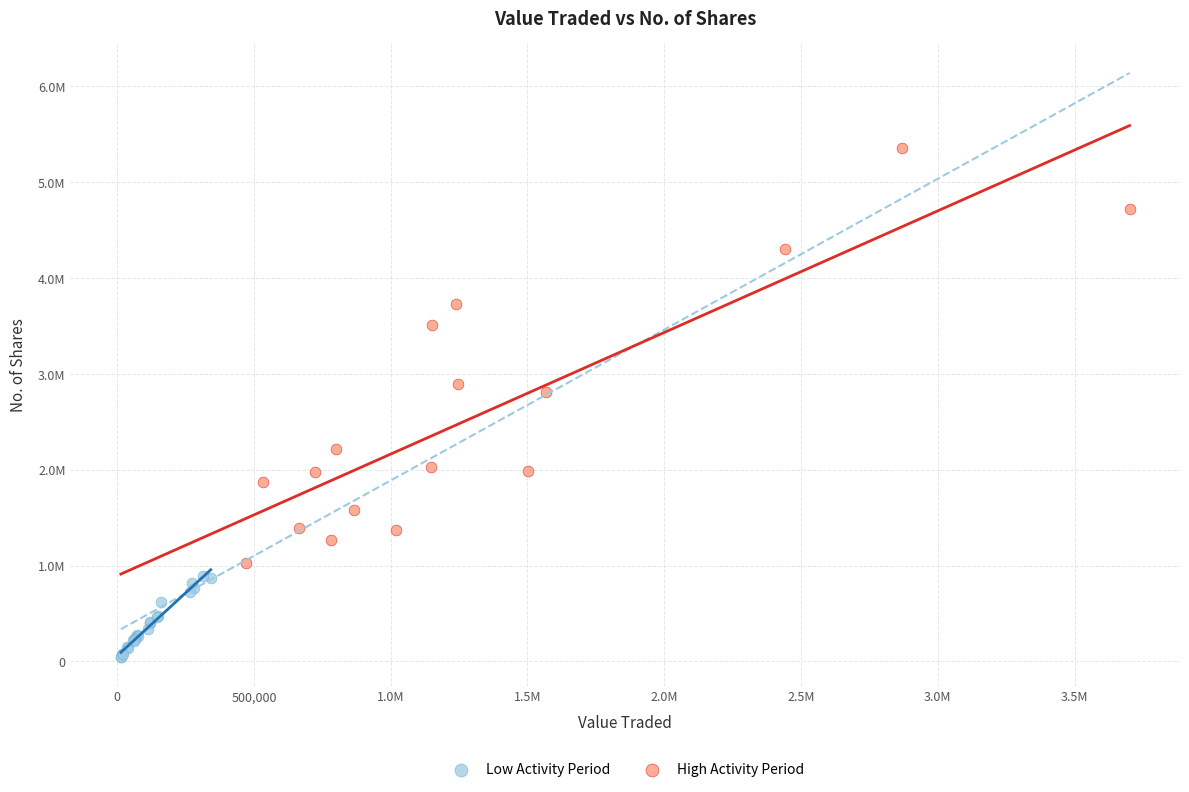

What are all the series names shown in the legend?

Low Activity Period, High Activity Period